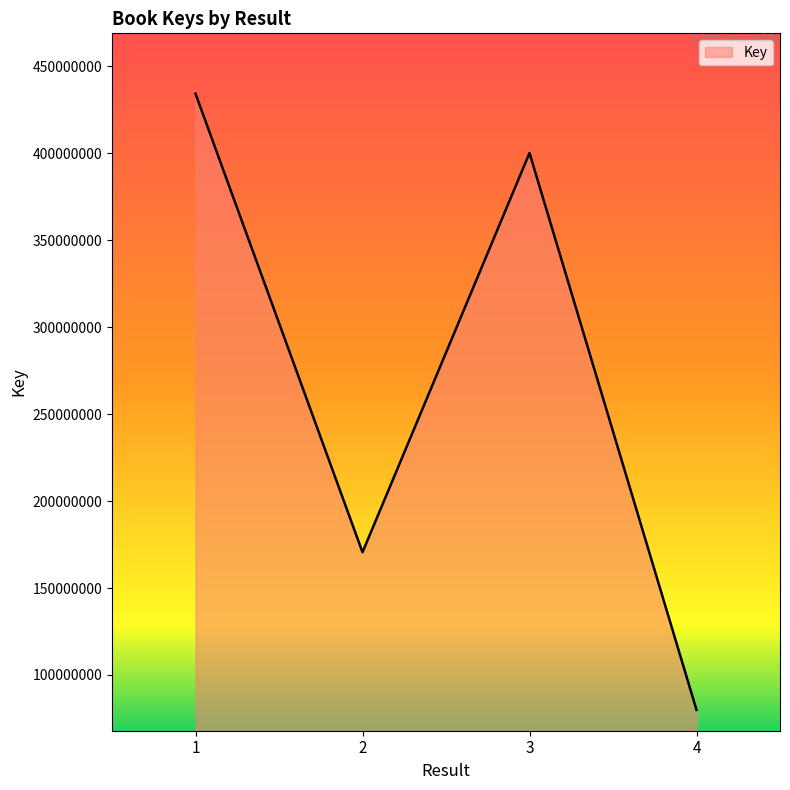

Which category has the highest value across all series?

1